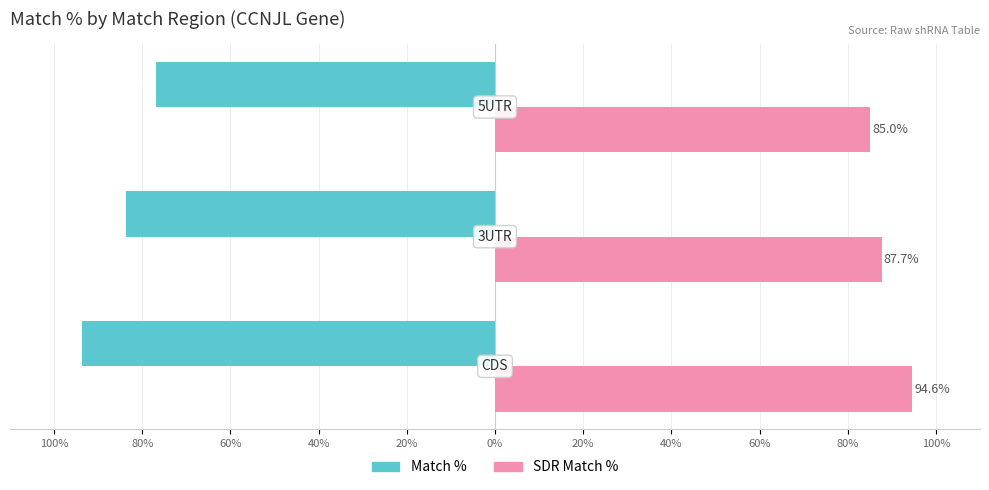

What are all the series names shown in the legend?

Match %, SDR Match %